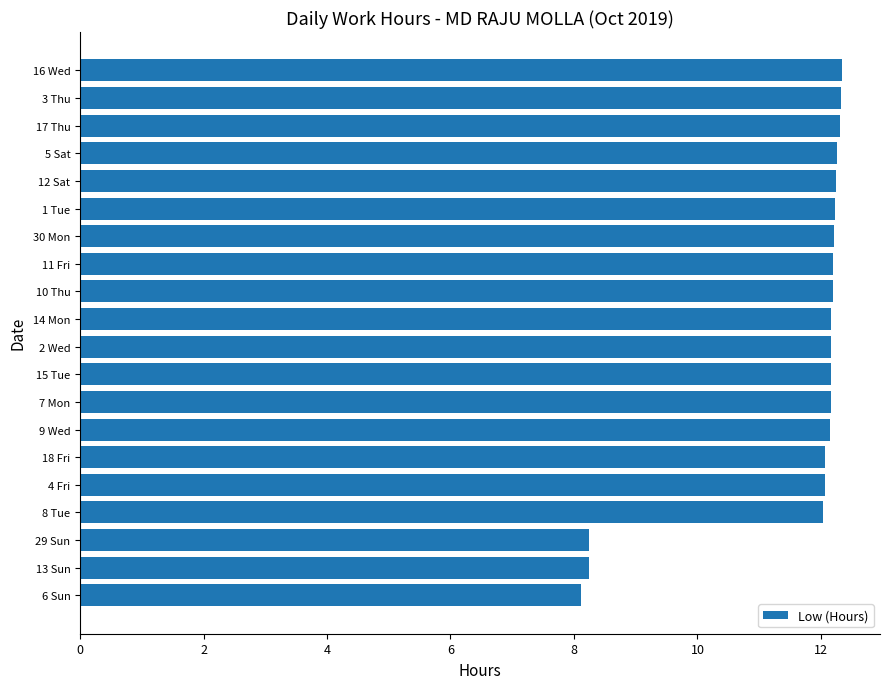

What is the difference between the maximum and minimum values?

4.2